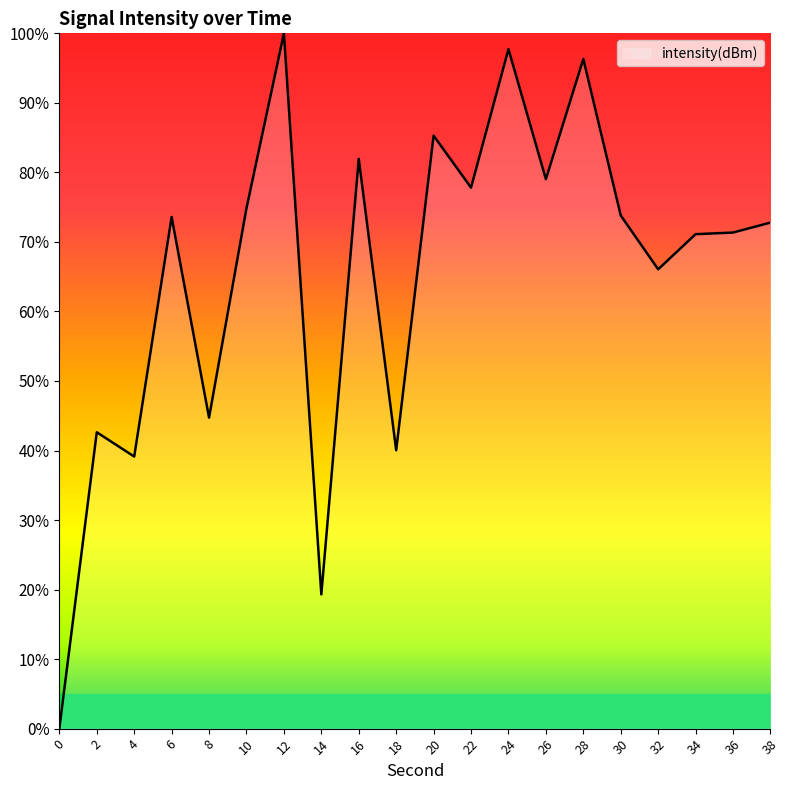

What value does the data have at 22?

77.8